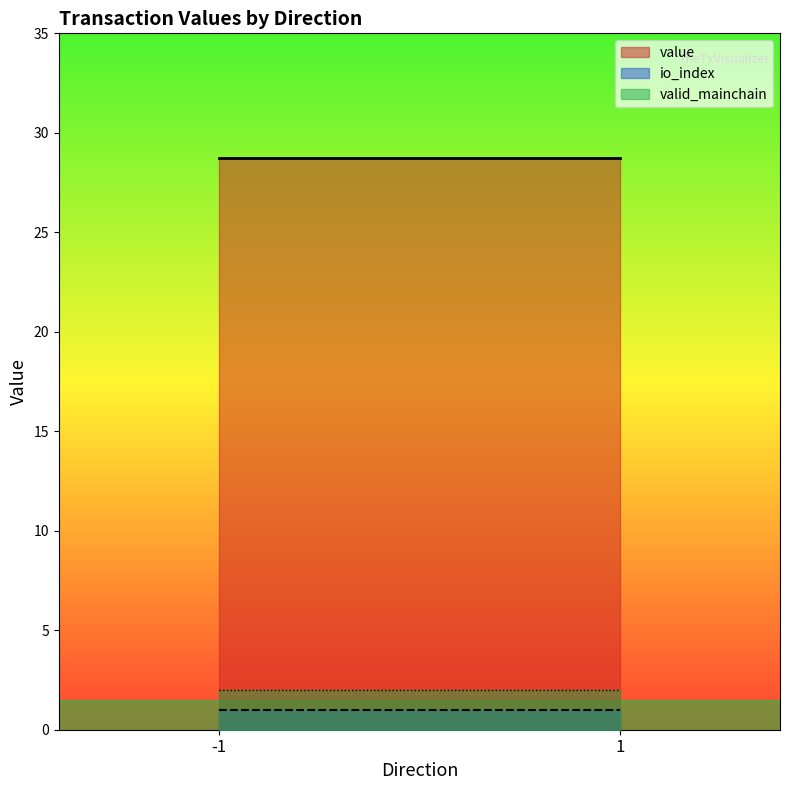

What is the average value of the io_index series?

1.0